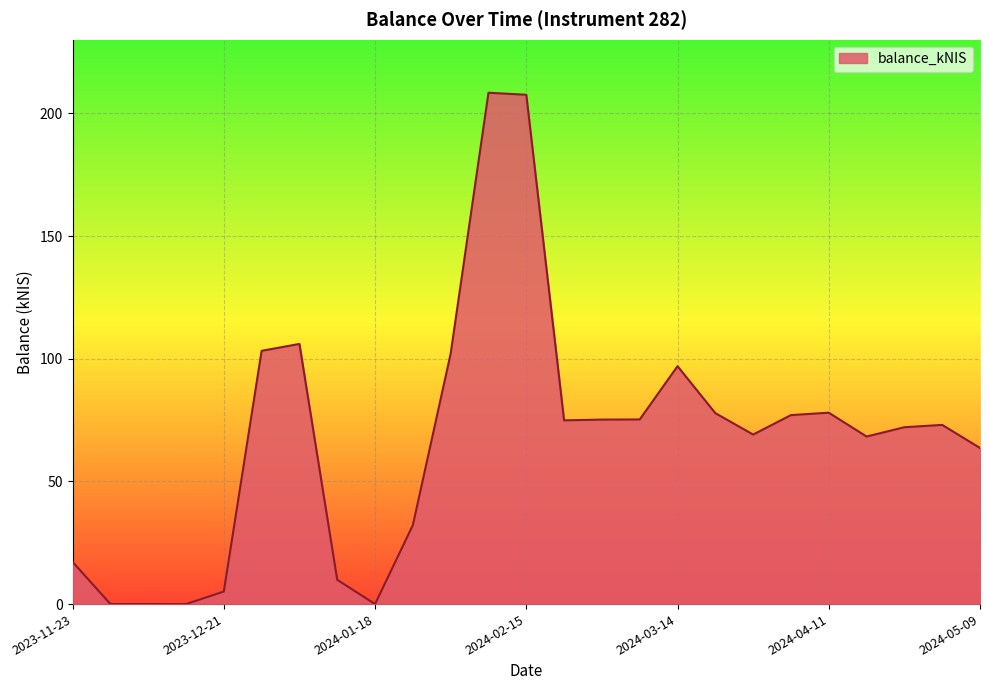

How many lines are shown in the chart?

1